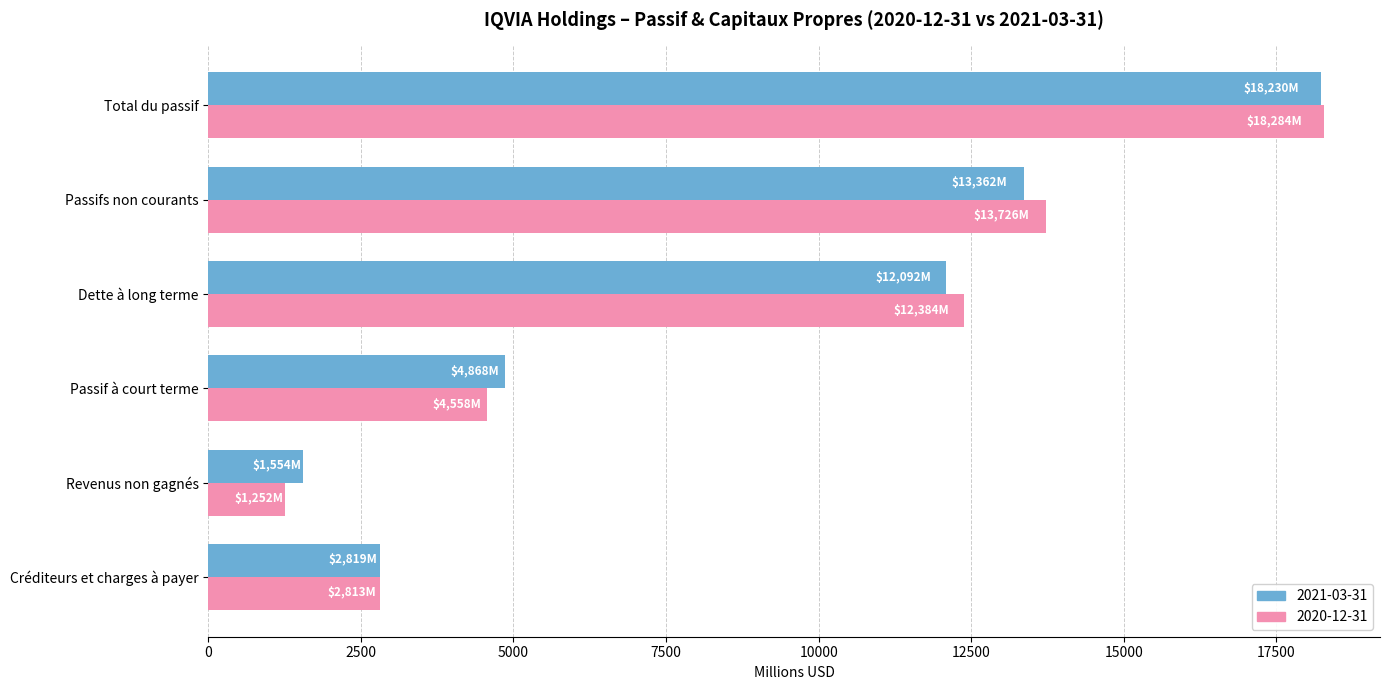

Which series changed the most between Passif à court terme and Total du passif?

2020-12-31